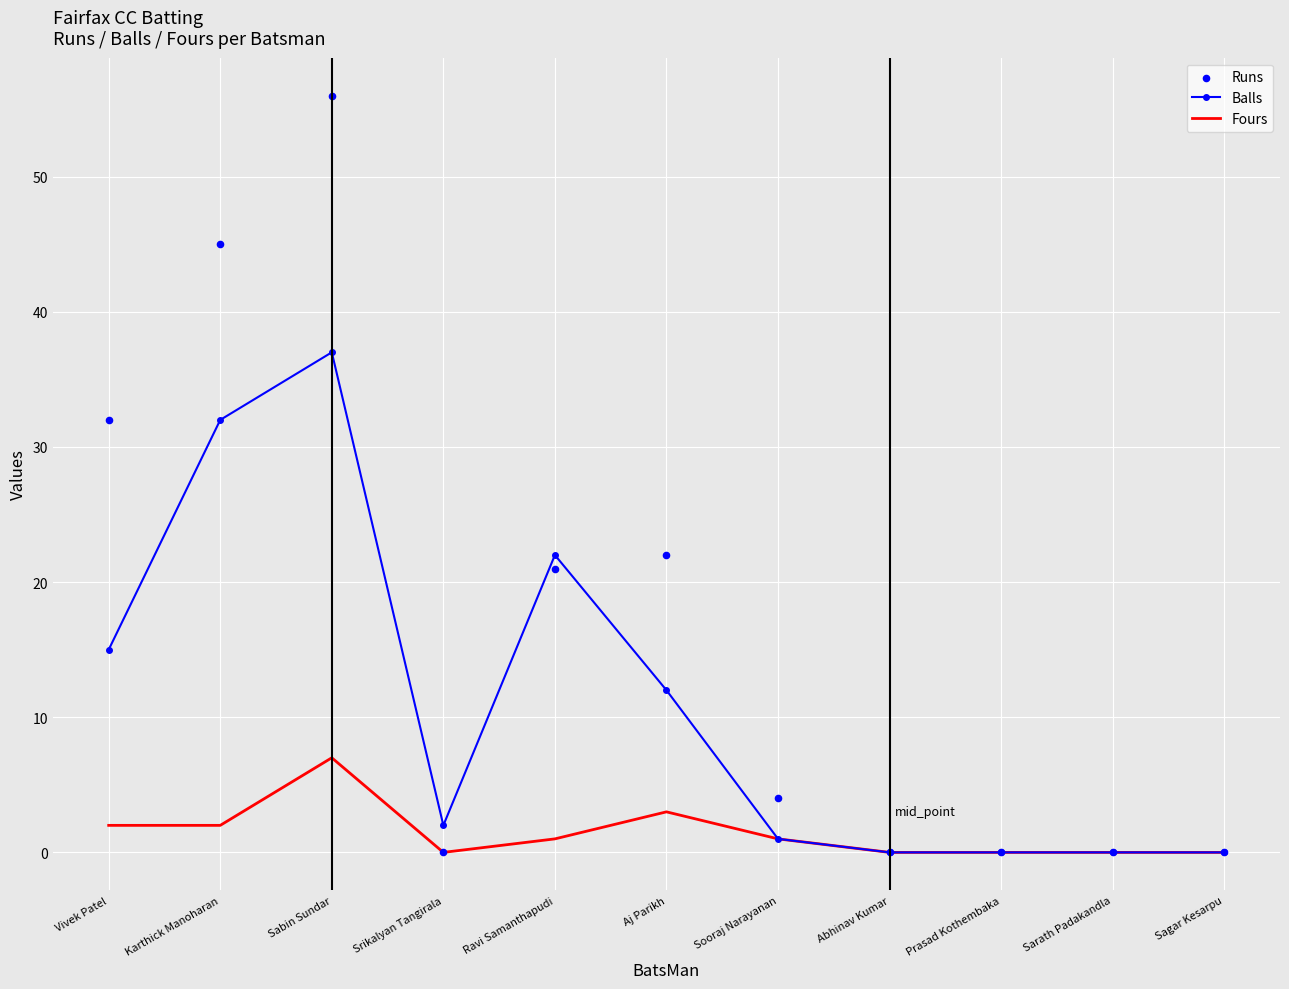

Which series has the largest Y range (max minus min)?

Runs